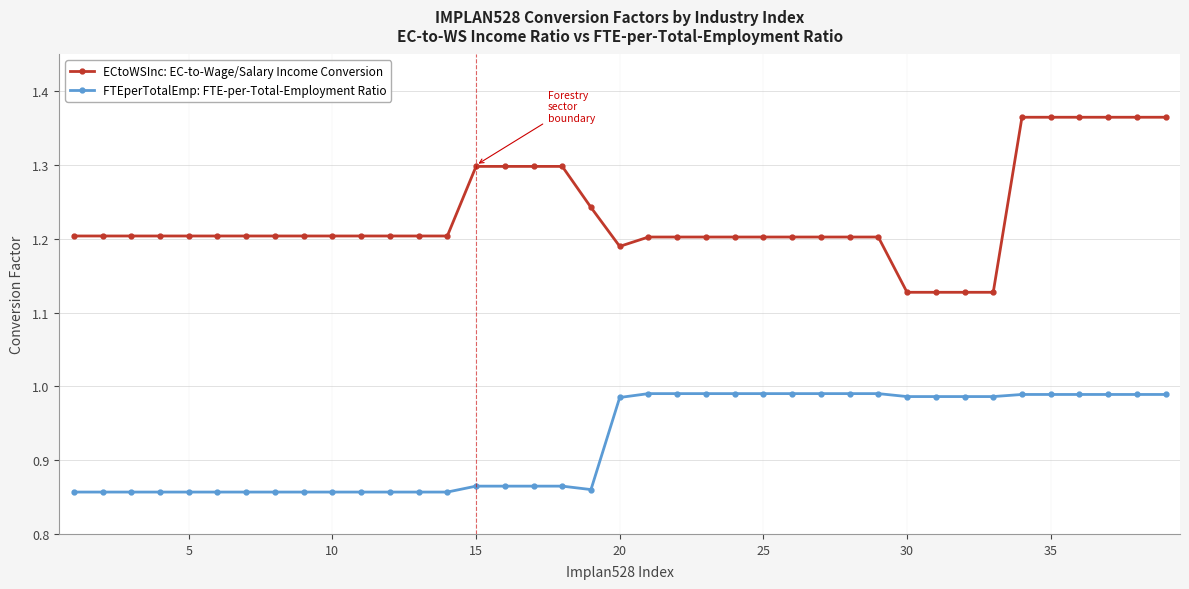

What is the sum of all ECtoWSInc: EC-to-Wage/Salary Income Conversion values?

48.0